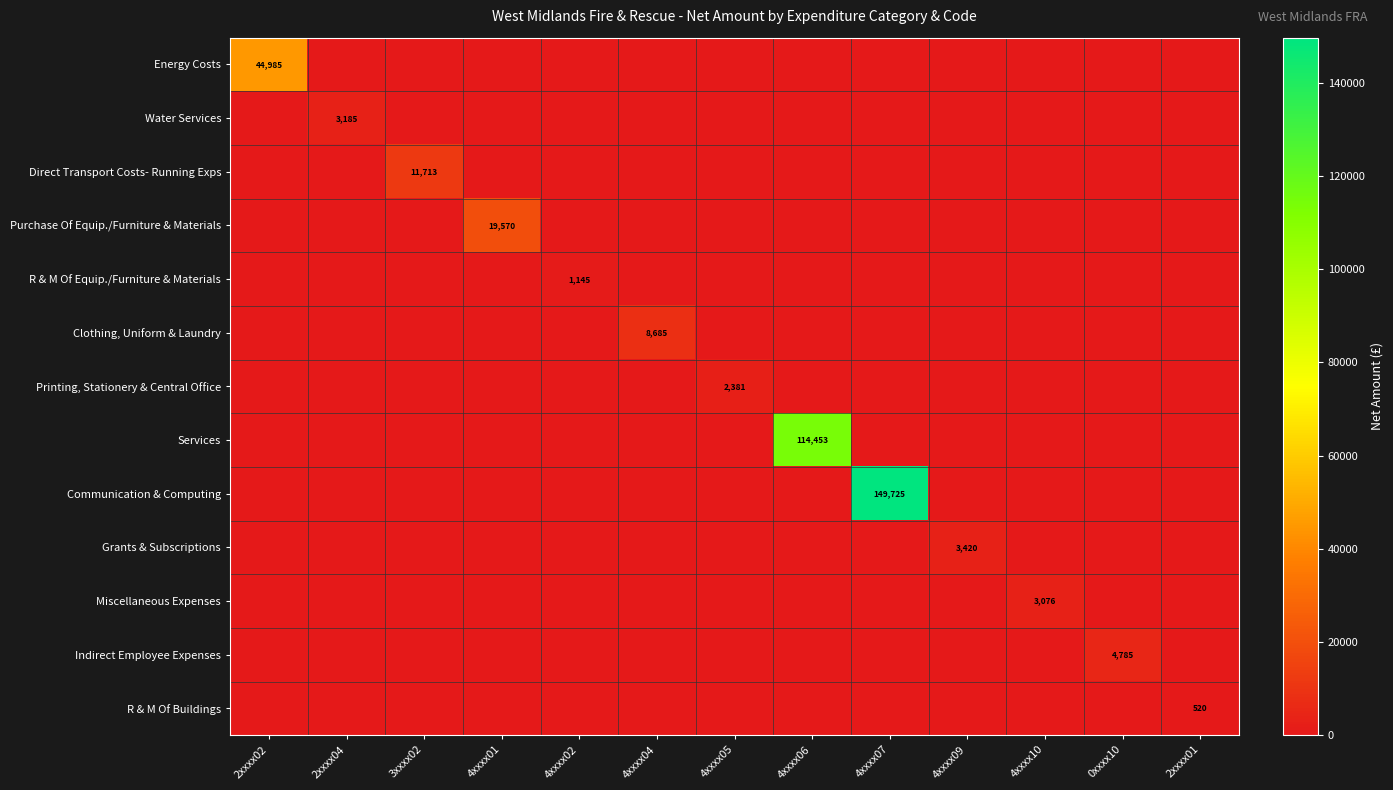

Is it true that Water Services equals 3185 at 2xxxx04?

True